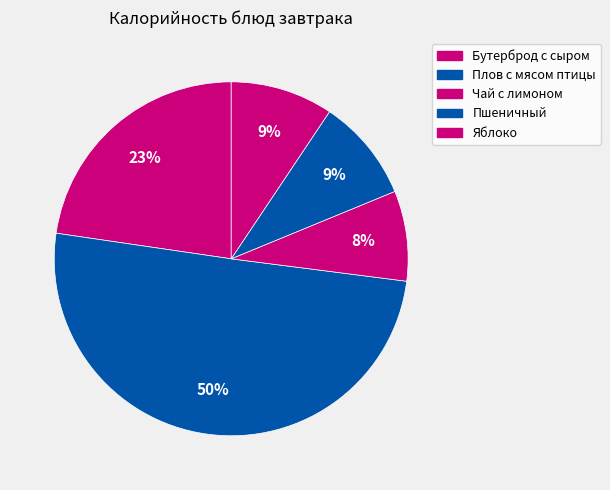

What is the majority slice?

Плов с мясом птицы